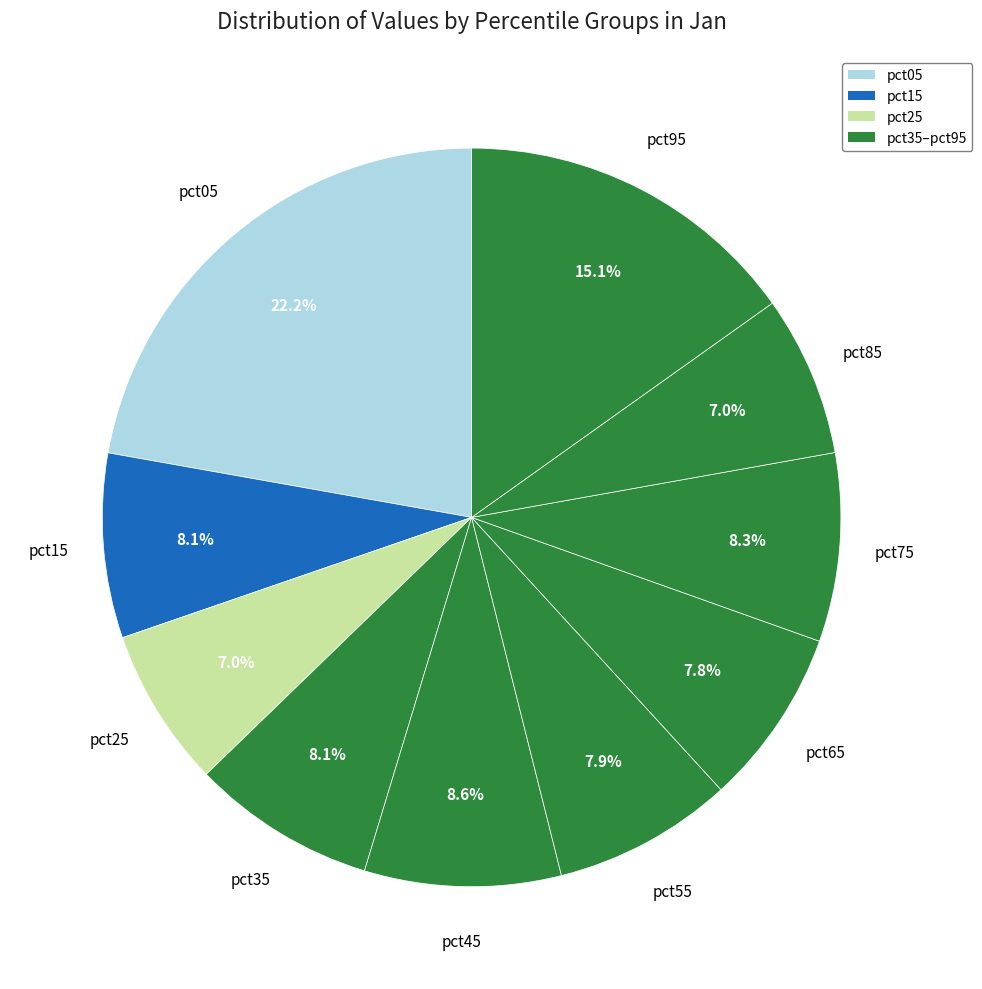

Which category has the smallest portion of the pie?

pct25